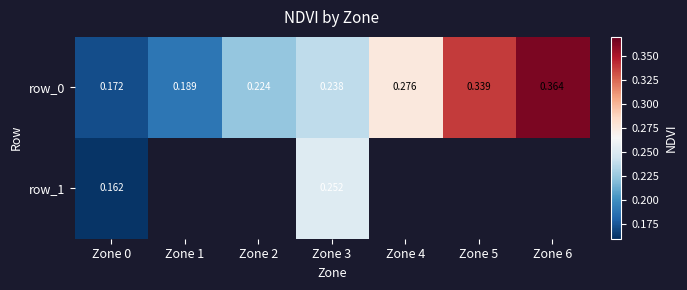

At which category does the chart reach its peak across all series?

Zone 6